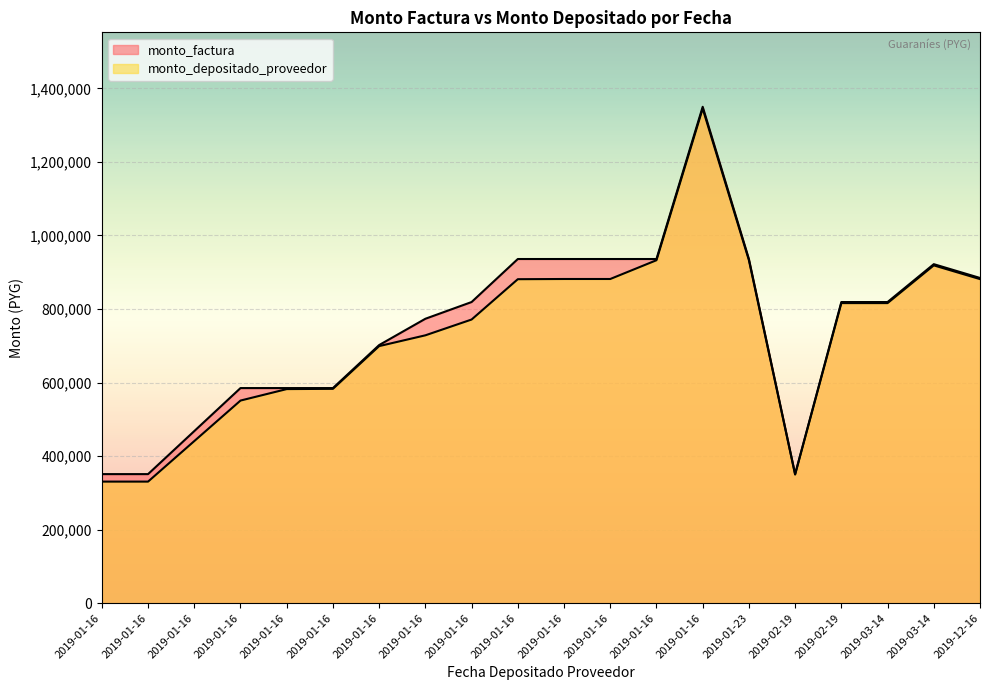

Where is monto_depositado_proveedor nearest to the value 837865?

2019-03-14